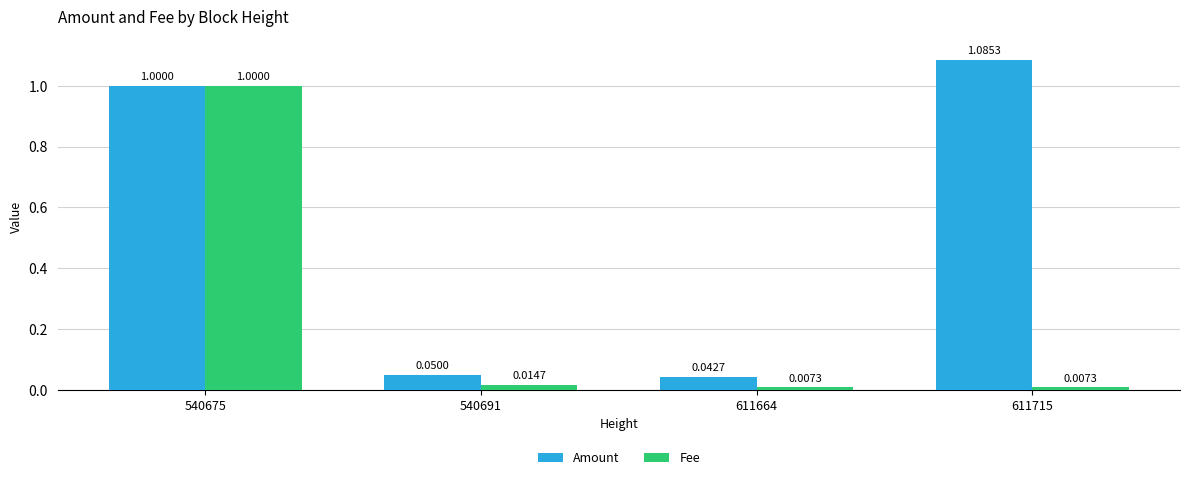

Which series has the largest total across all categories?

Amount